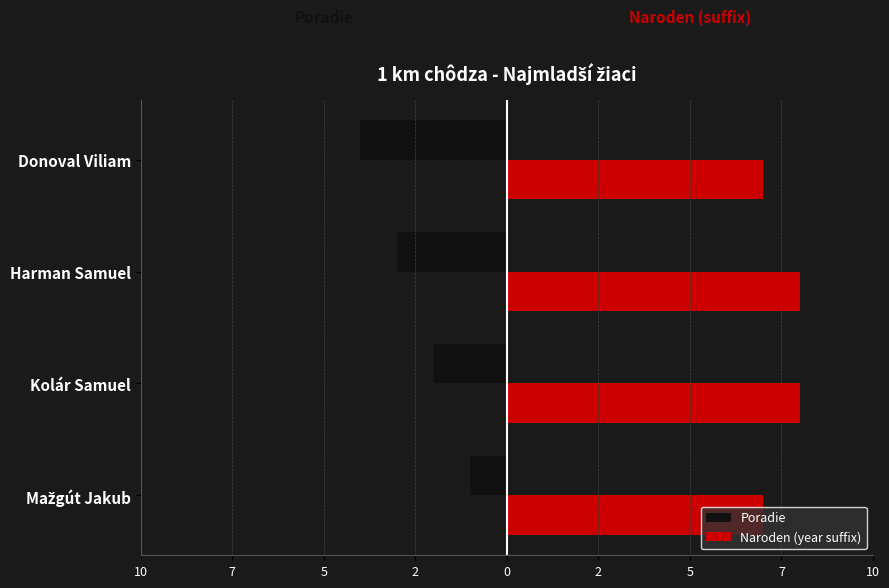

What are all the series names shown in the legend?

Poradie, Naroden (year suffix)